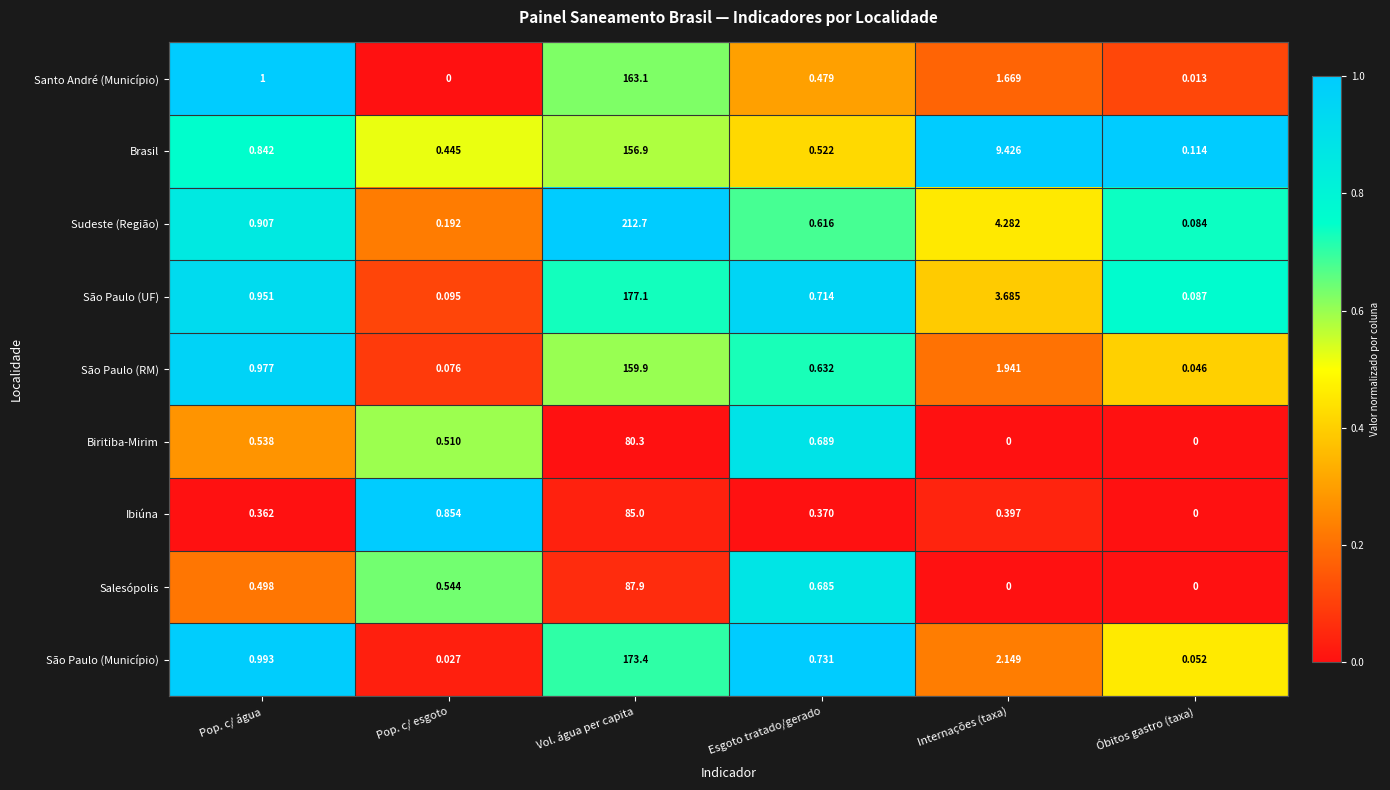

At which label is Biritiba-Mirim closest to 40?

Esgoto tratado/gerado